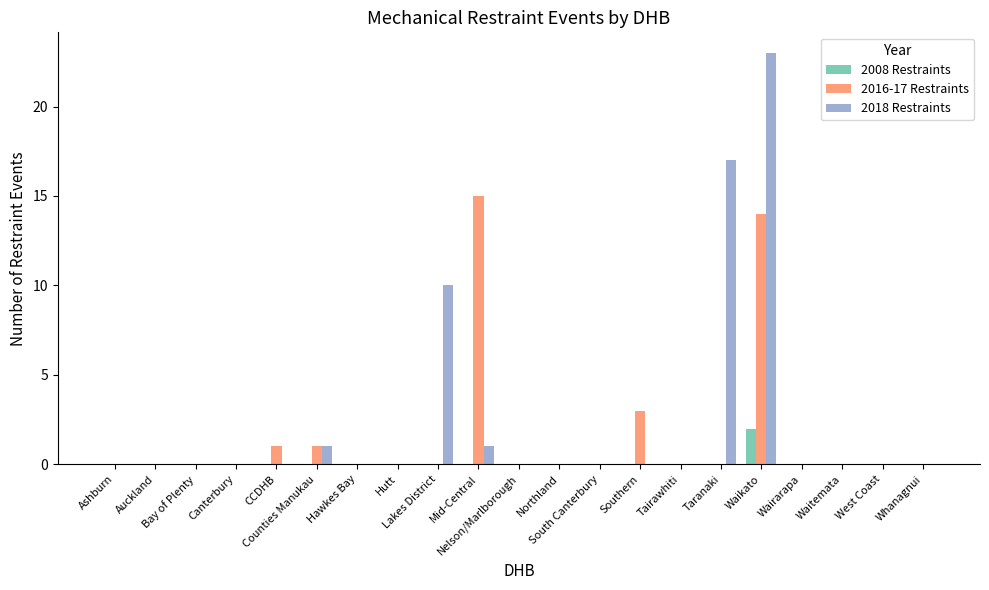

What is the sum of all 2018 Restraints values?

52